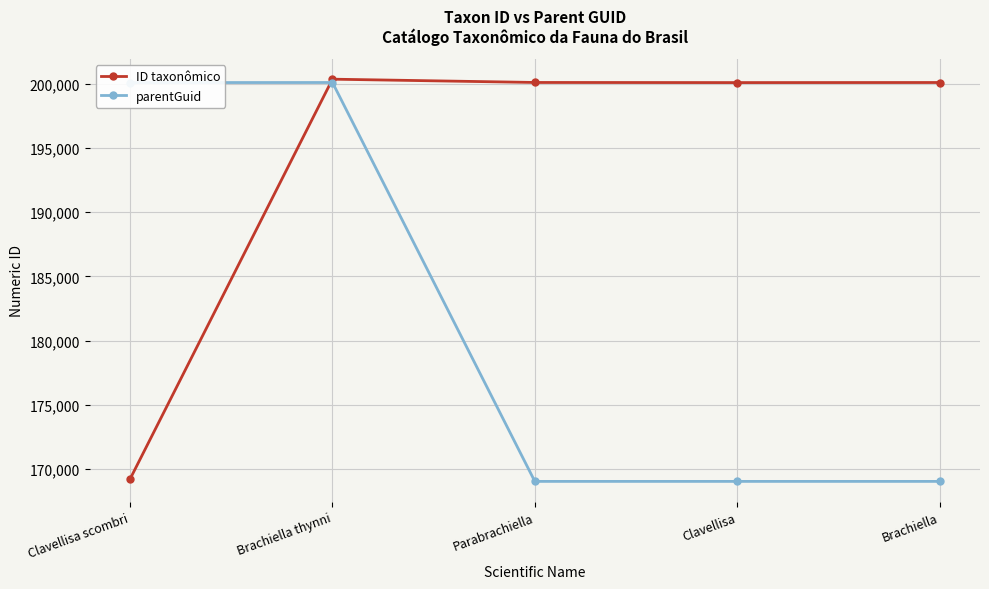

What is the spread (max minus min) of values at Brachiella thynni?

259